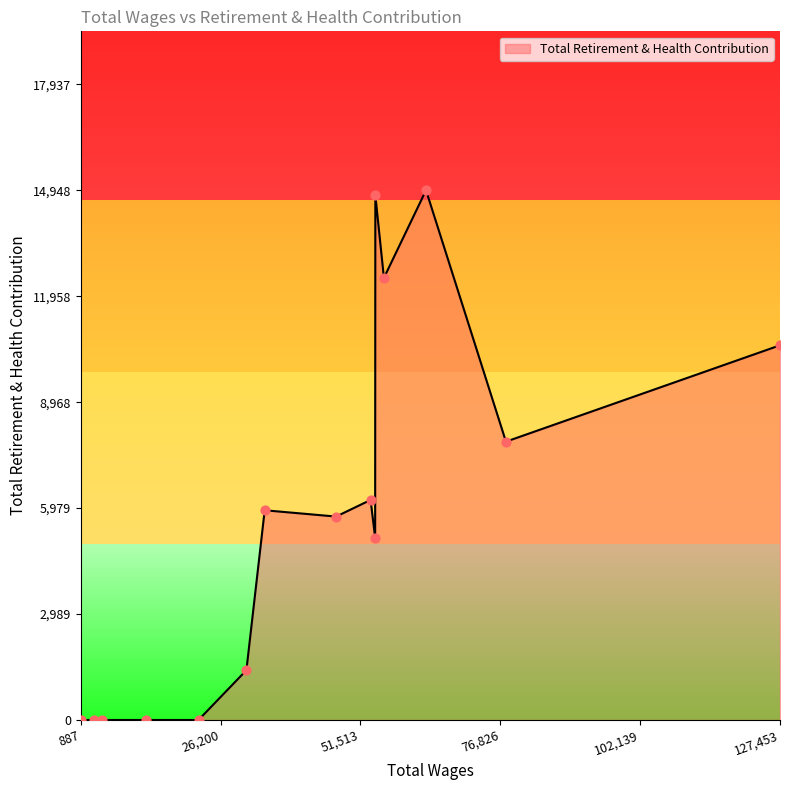

What is the maximum value shown in the chart?

14948